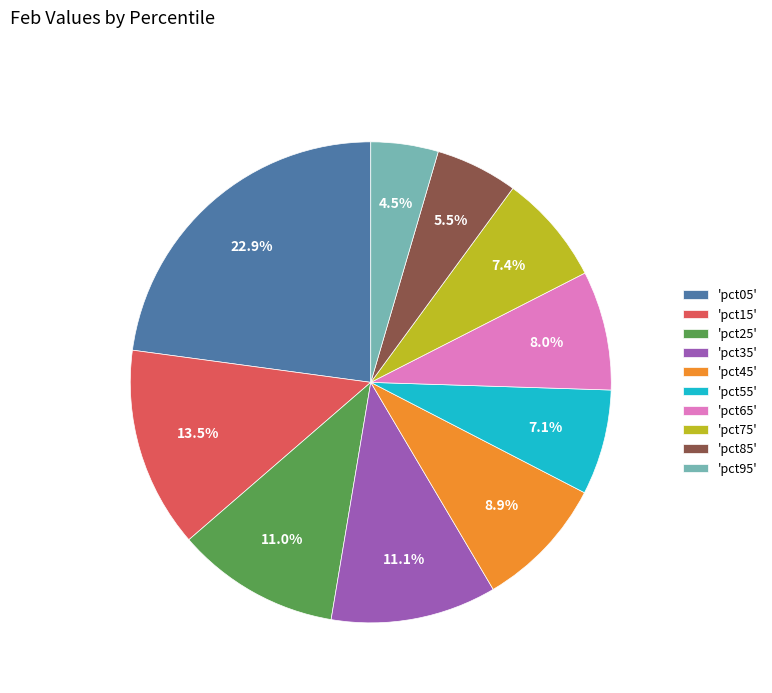

Which has a higher value, 'pct55' or 'pct15'?

'pct15'